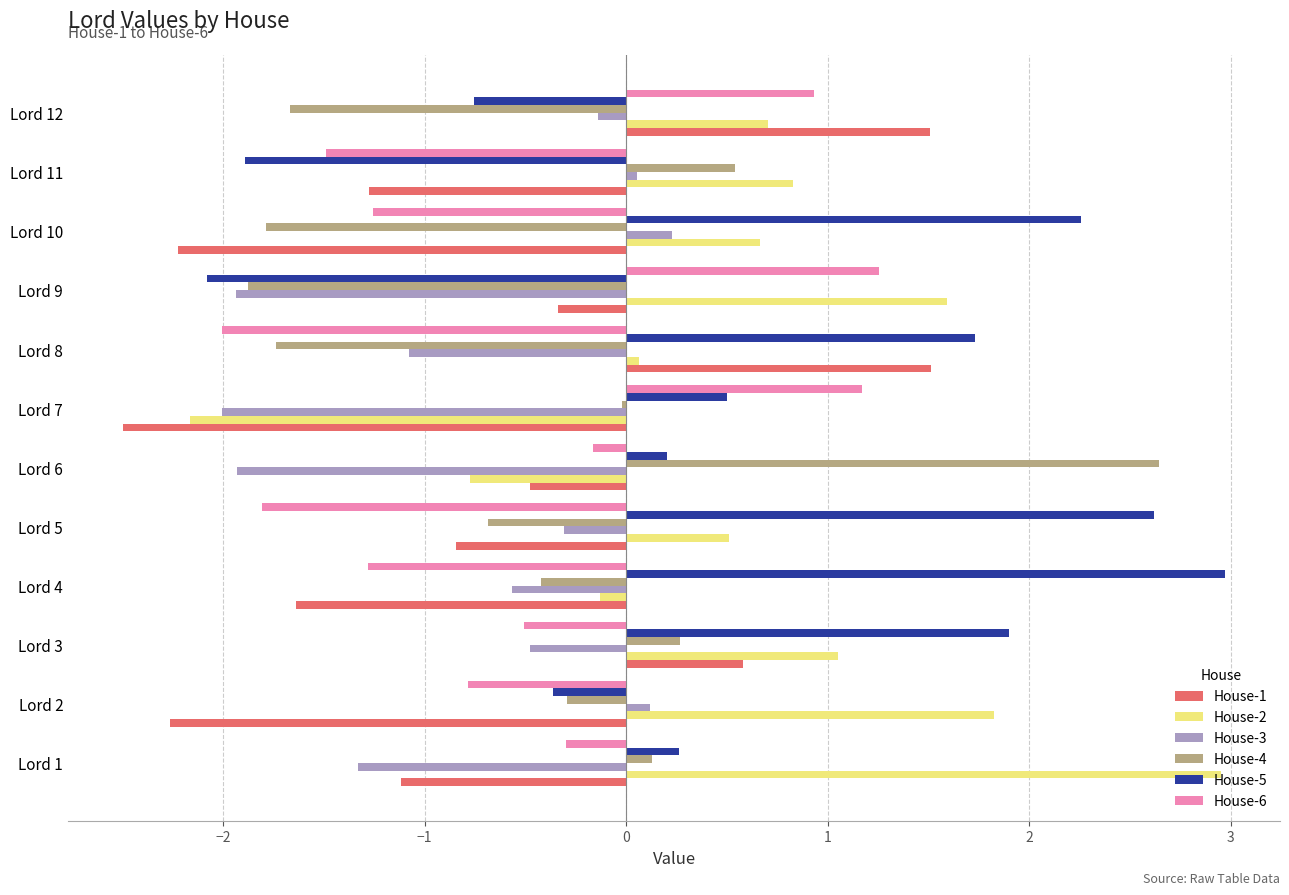

What is the total value across all series at Lord 9?

-3.4